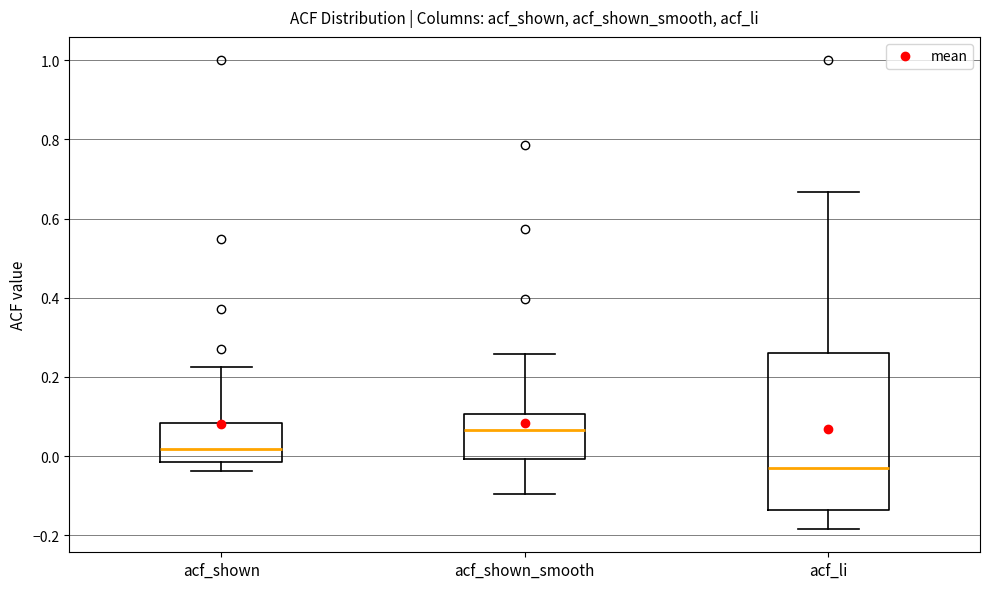

Reading left to right, read every box against the y-axis: the position of its median line, the range the box covers, and the ends of its whiskers. The values are not printed on the chart, so give them approximately, as read against the axis.

acf_shown: median 0.02, box -0.02 to 0.08, whiskers -0.04 to 0.22
acf_shown_smooth: median 0.06, box 0.00 to 0.10, whiskers -0.10 to 0.26
acf_li: median -0.04, box -0.14 to 0.26, whiskers -0.18 to 0.66